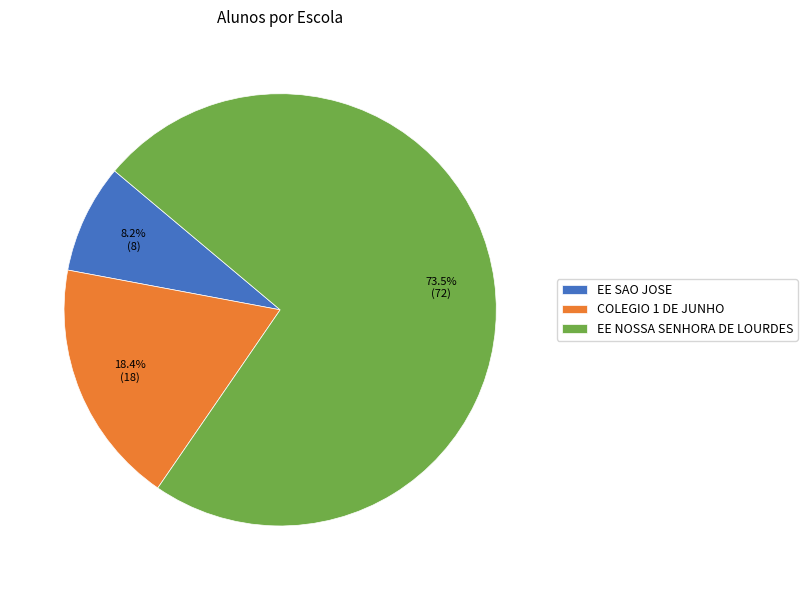

True or false: EE SAO JOSE accounts for 23% of the total.

False